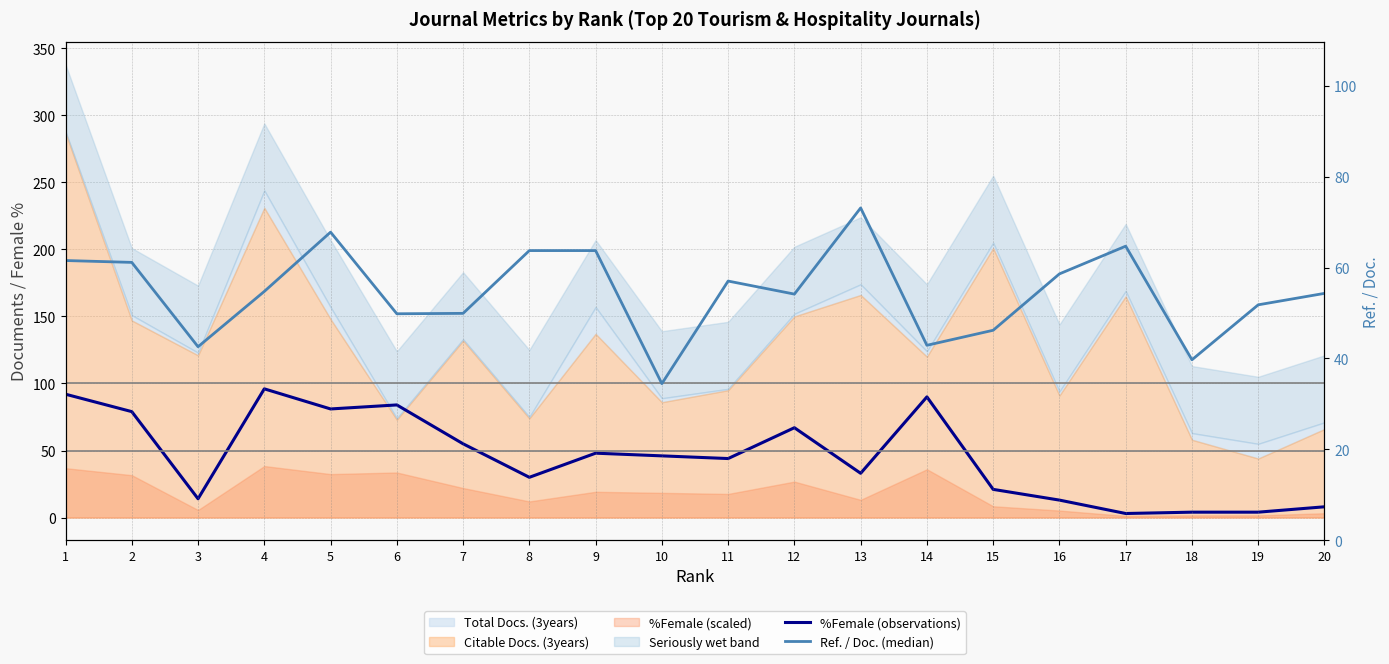

List the labels in order of Ref. / Doc. (median) value, largest first.

13, 5, 17, 8, 9, 1, 2, 16, 11, 4, 20, 12, 19, 7, 6, 15, 14, 3, 18, 10